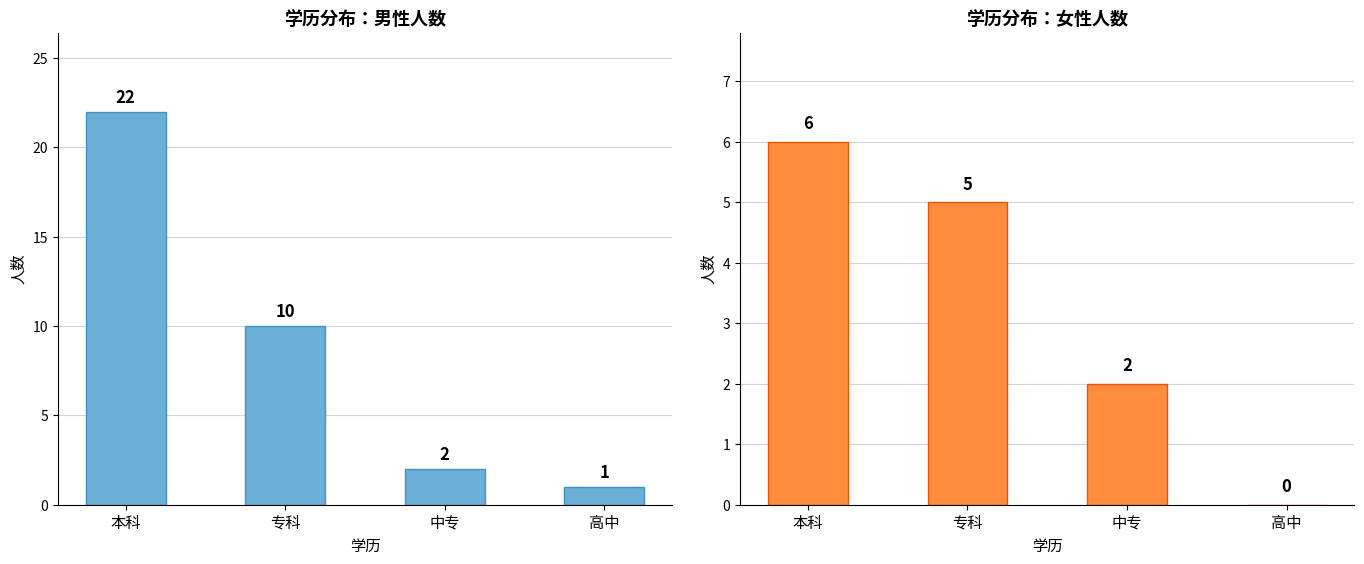

At 中专, list the series in order from largest to smallest.

男, 女